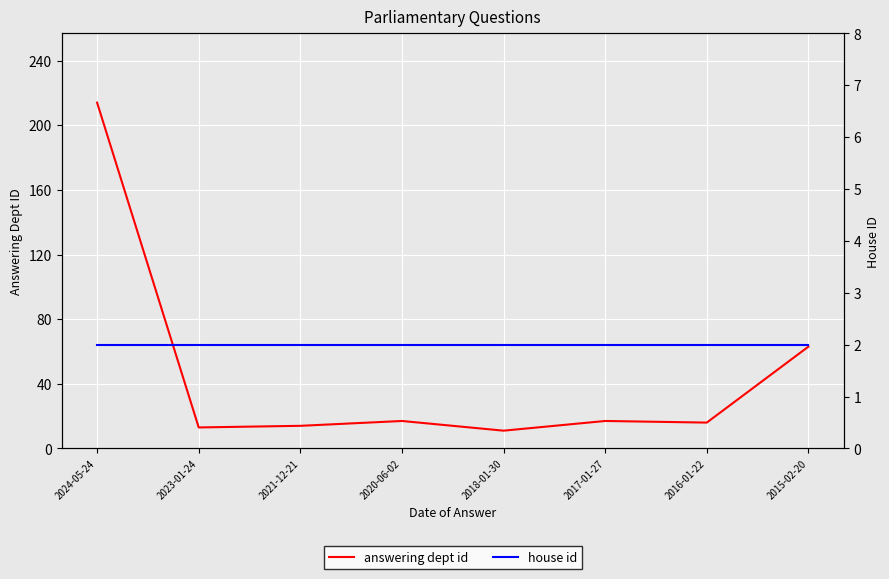

Rank the categories by house id value from highest to lowest.

2024-05-24, 2023-01-24, 2021-12-21, 2020-06-02, 2018-01-30, 2017-01-27, 2016-01-22, 2015-02-20